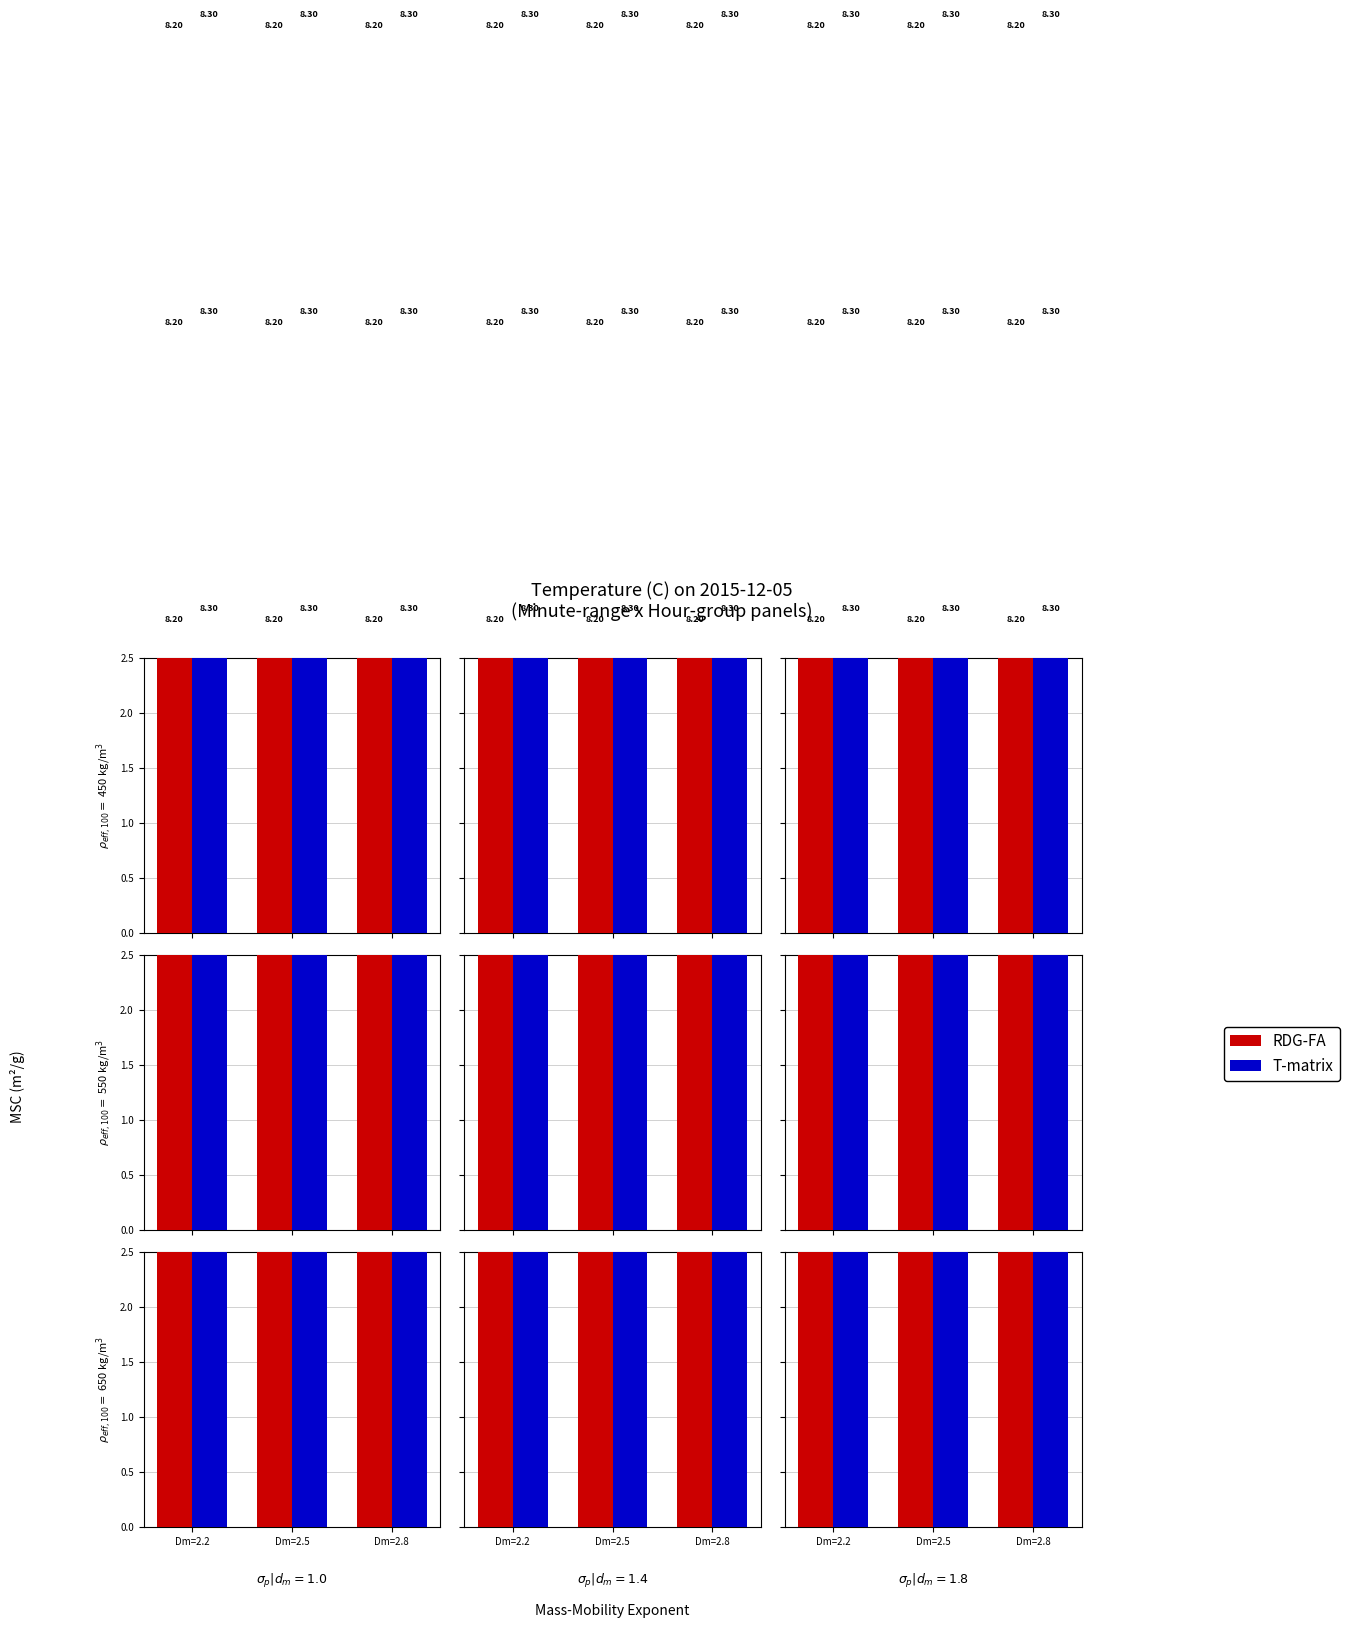

What is the sum of all T-matrix values?

24.9